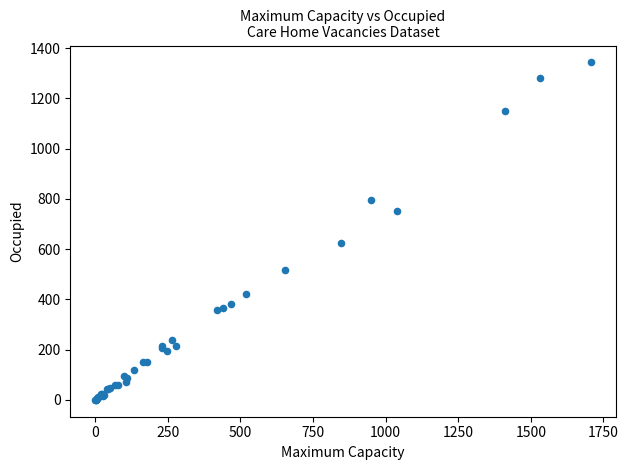

What Y value in the scatter plot is closest to 671?

625